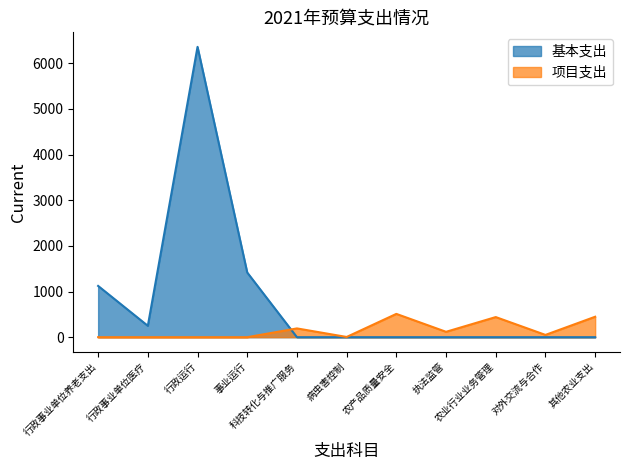

At which category does 项目支出 reach its first local valley?

病虫害控制